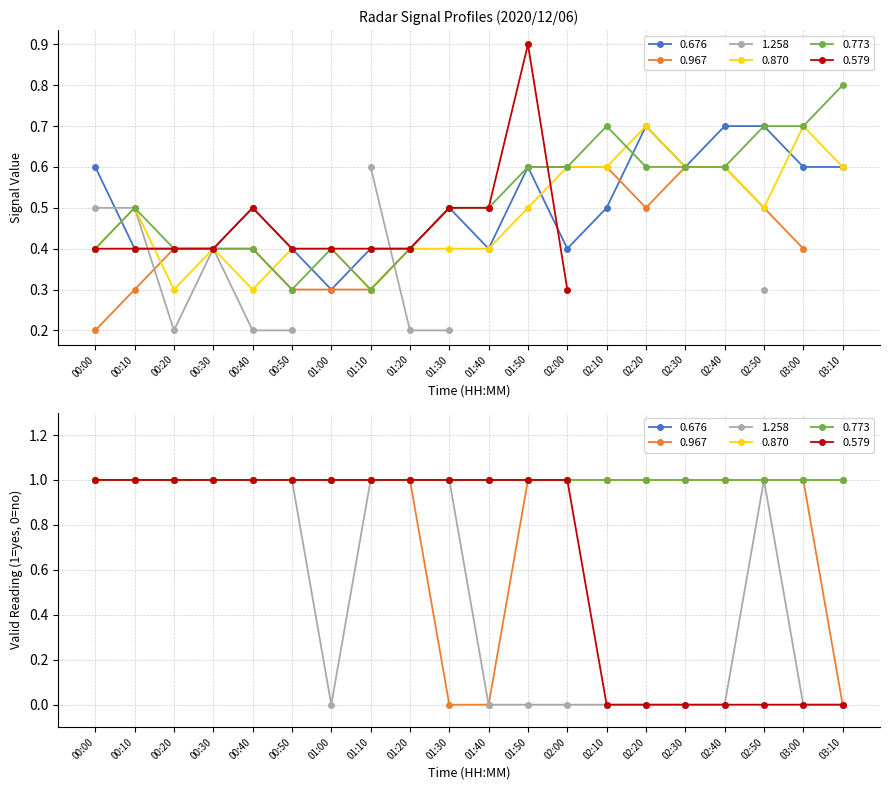

Which series changed the most between 01:10 and 01:30?

0.967